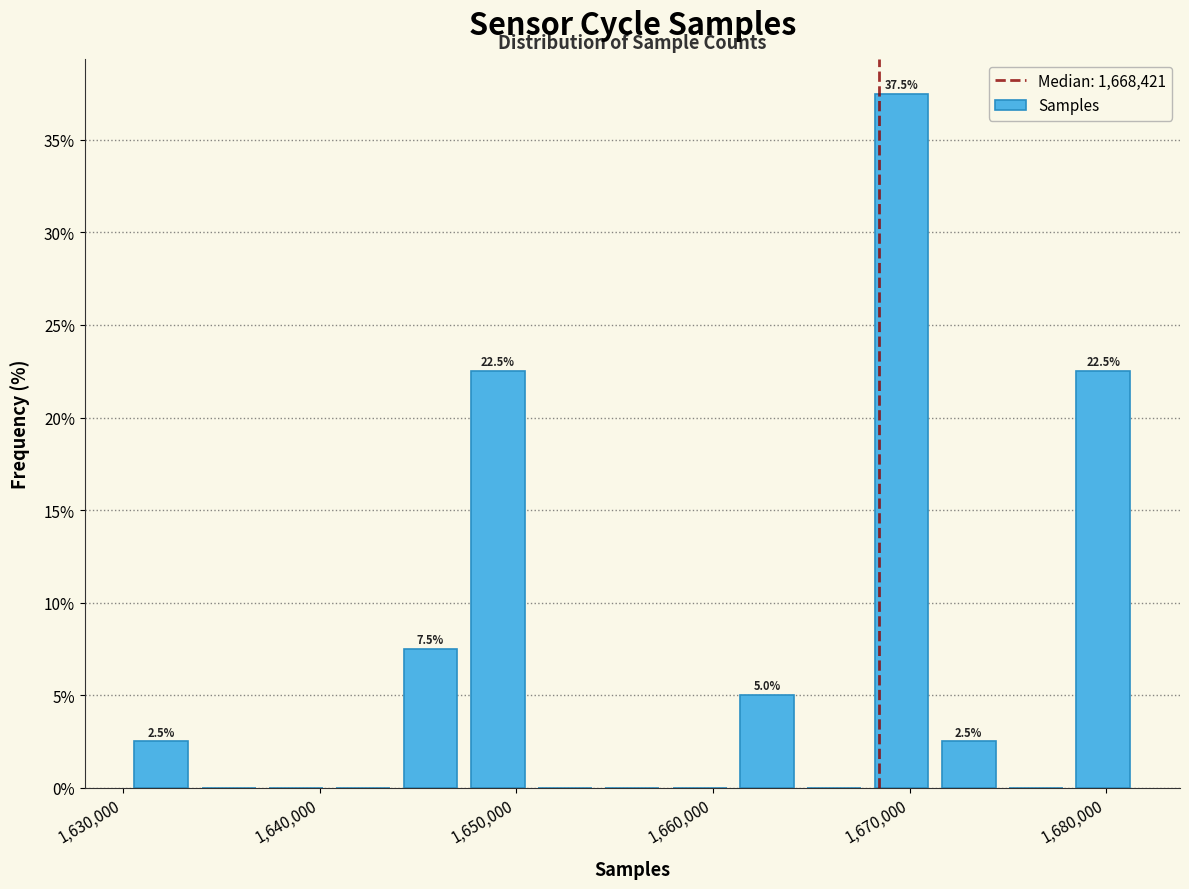

Around what value on the x-axis is the tallest bar? Give the approximate position of its centre, as read against the axis.

1670000